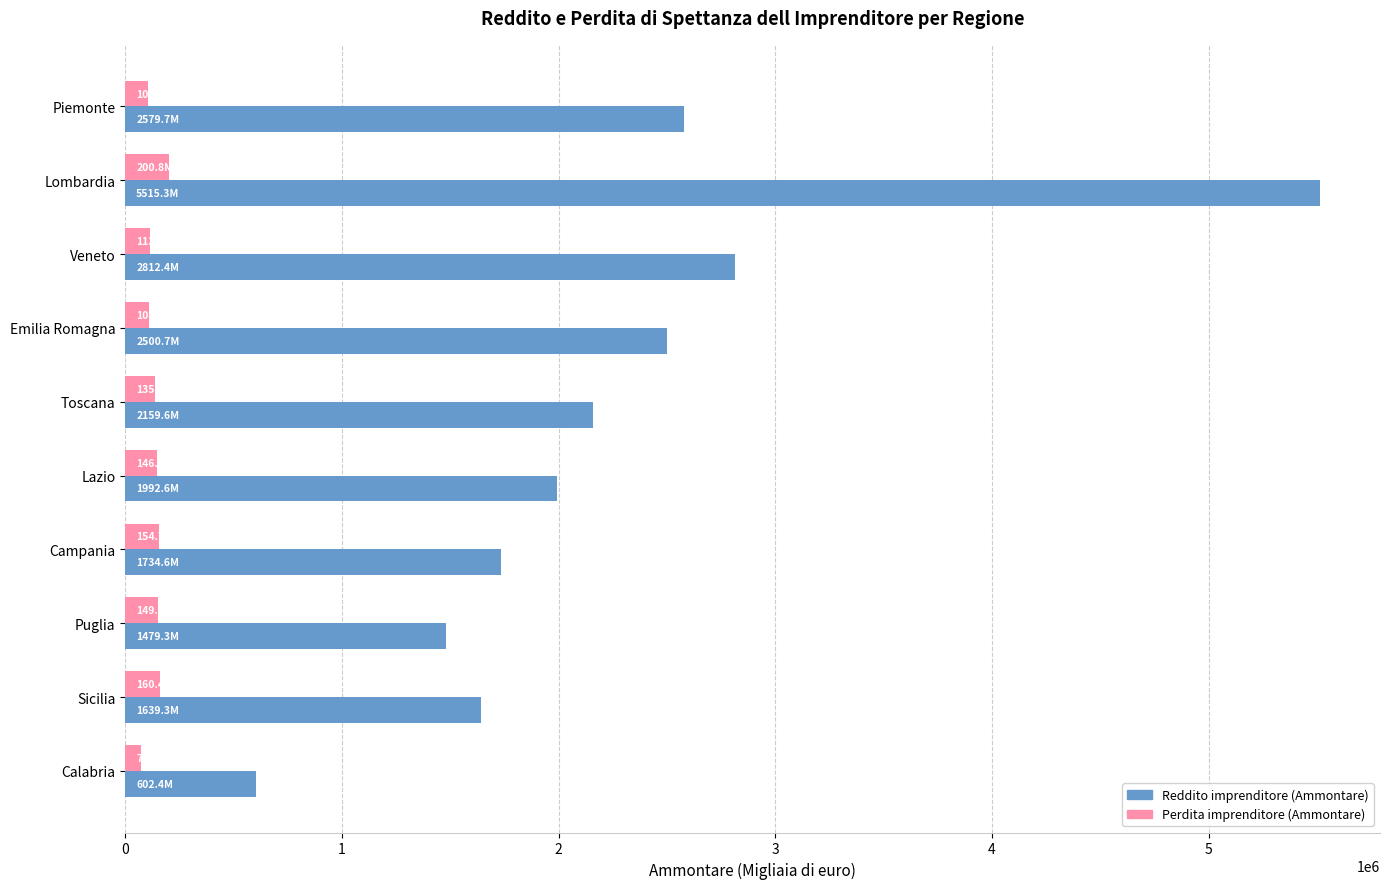

What is the total value across all series at Lazio?

2138677